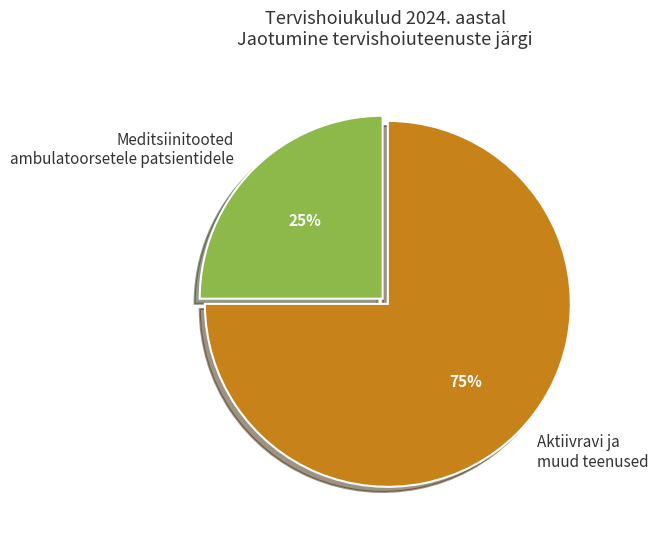

Is there a majority slice in this chart?

Yes